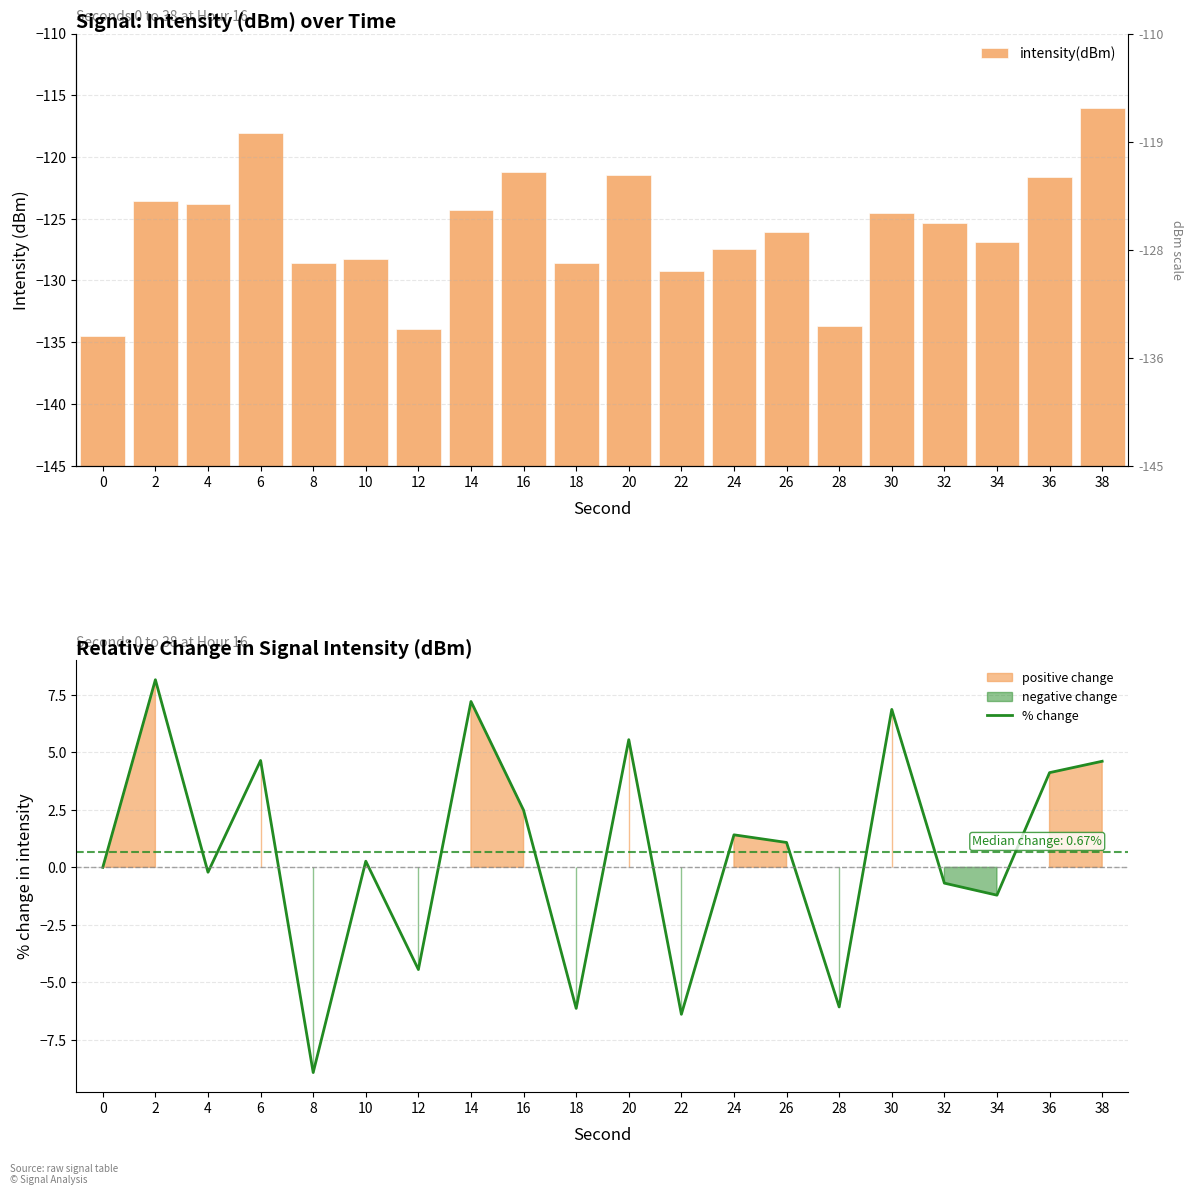

The value of % change at 2 is 8.2. True or false?

True